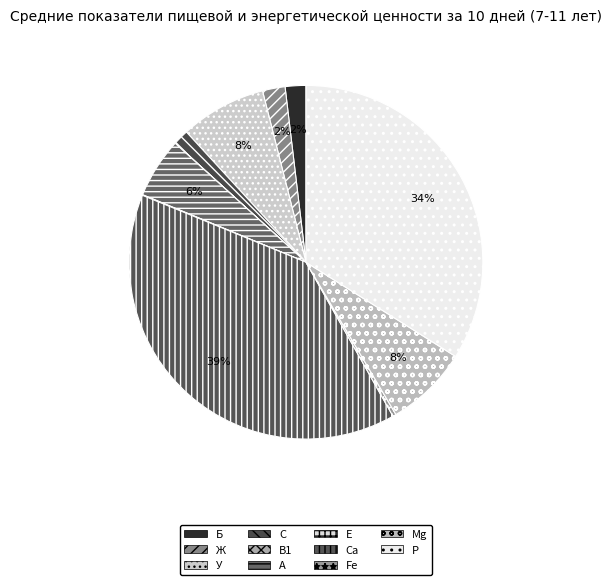

Approximately how many times larger is the value at Ж compared to A?

0.4